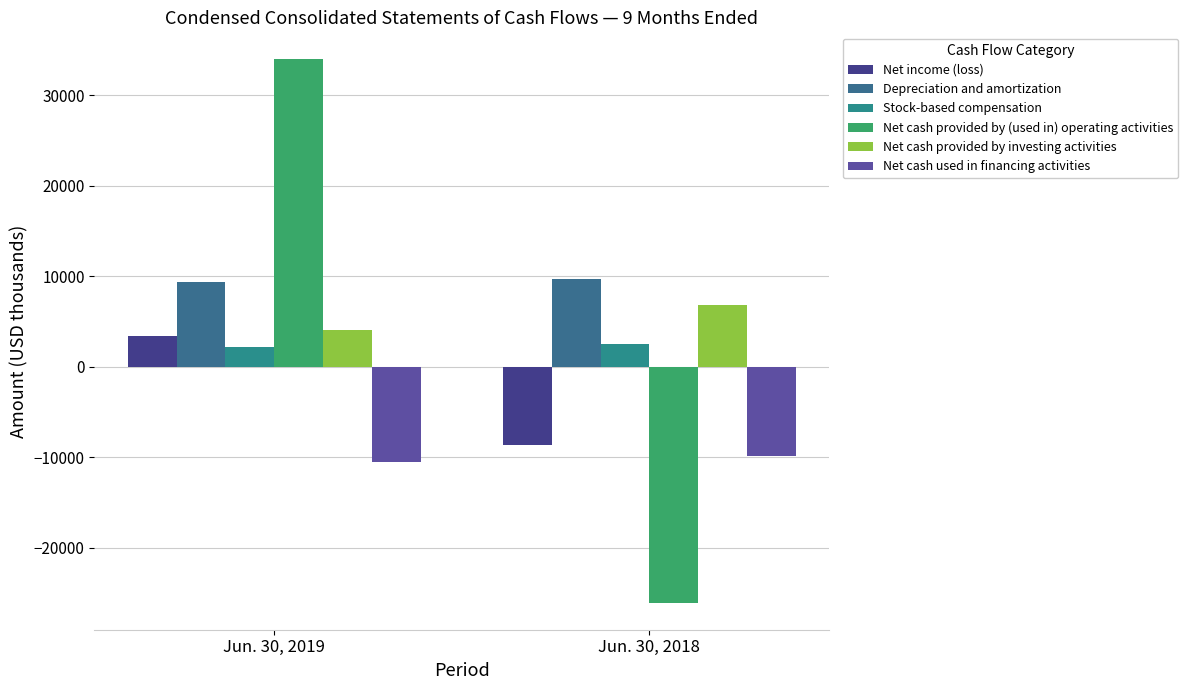

Reading left to right, extract all data points from this chart.

Net income (loss): 3352	-8691
Depreciation and amortization: 9408	9655
Stock-based compensation: 2220	2485
Net cash provided by (used in) operating activities: 33935	-26057
Net cash provided by investing activities: 4009	6810
Net cash used in financing activities: -10542	-9912